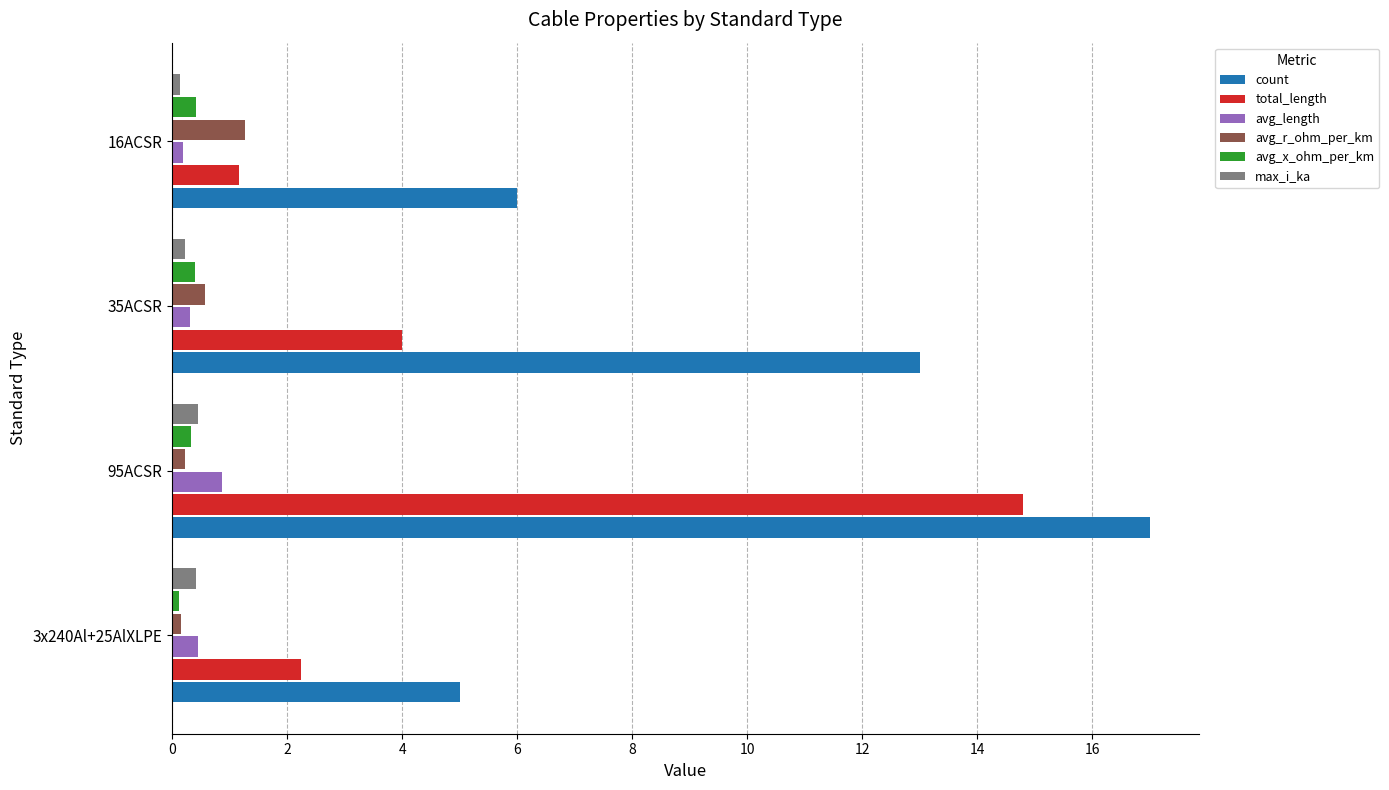

What is the difference between the second highest and minimum values in the total_length series?

2.8